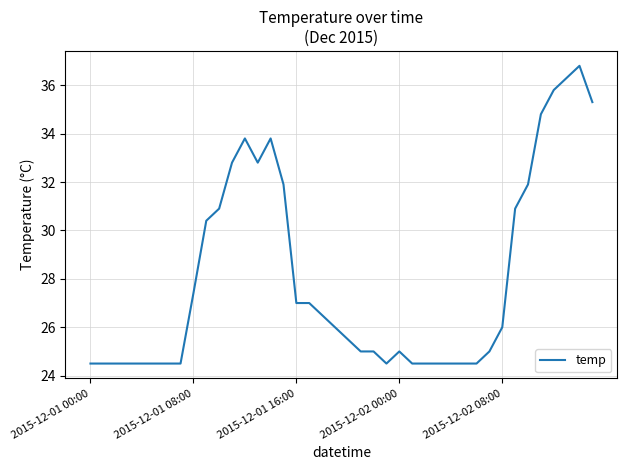

What is the minimum value shown in the chart?

24.5